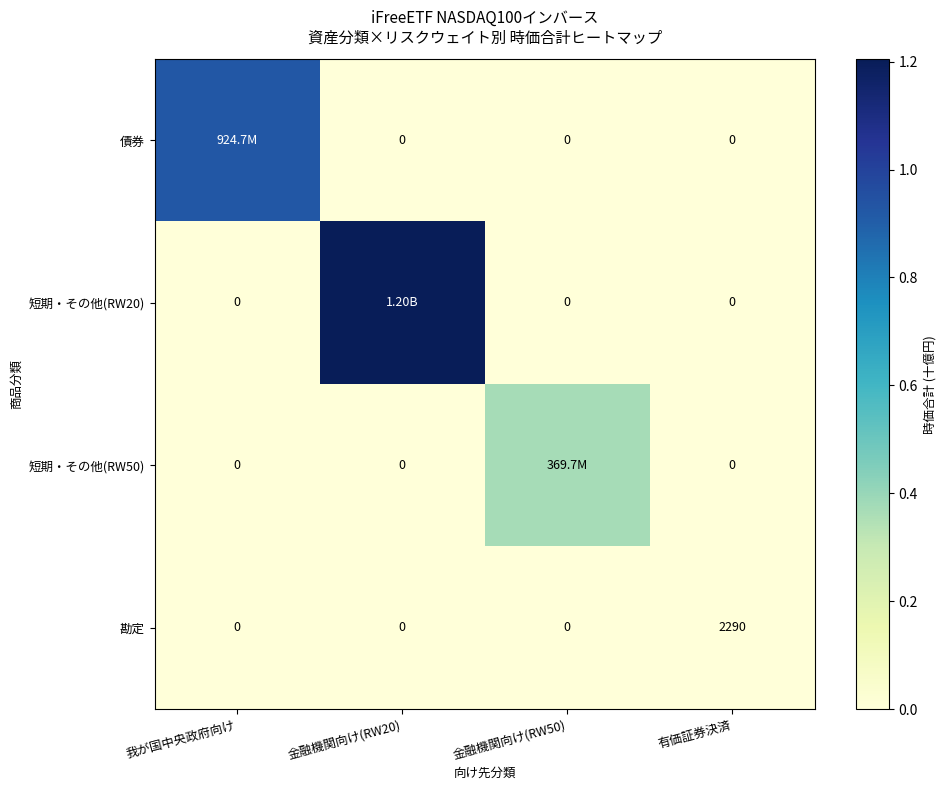

Rank the series by their maximum value, from highest to lowest.

短期・その他(RW20), 債券, 短期・その他(RW50), 勘定